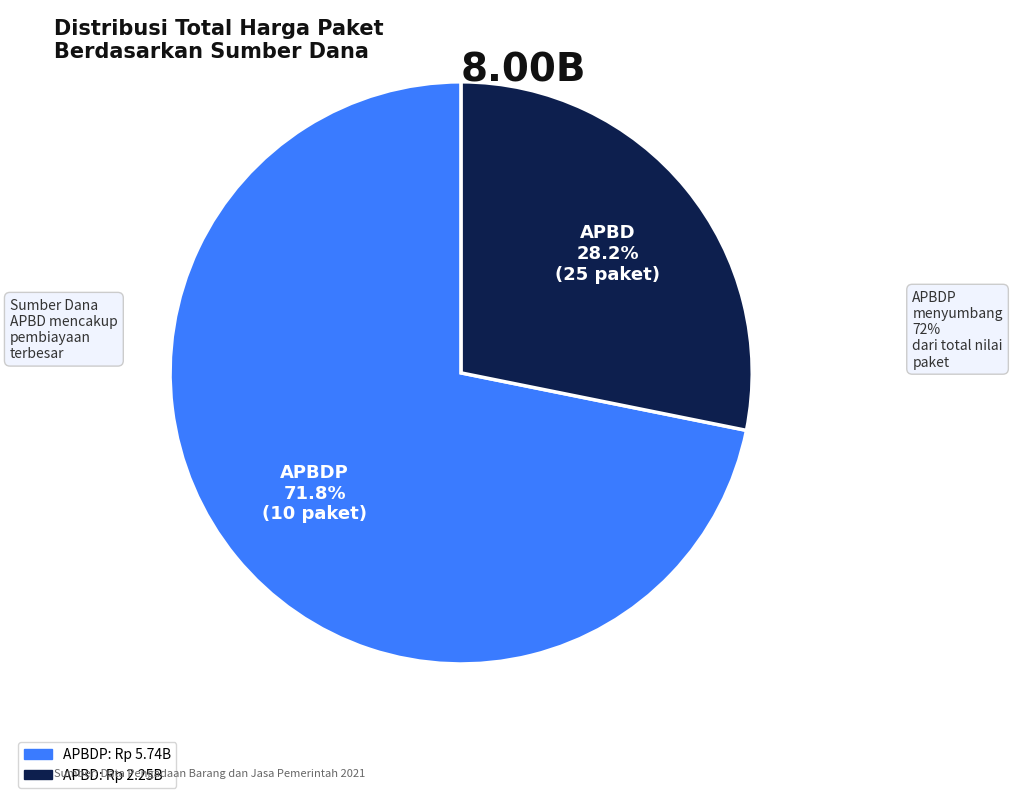

Does any single category account for the majority?

Yes